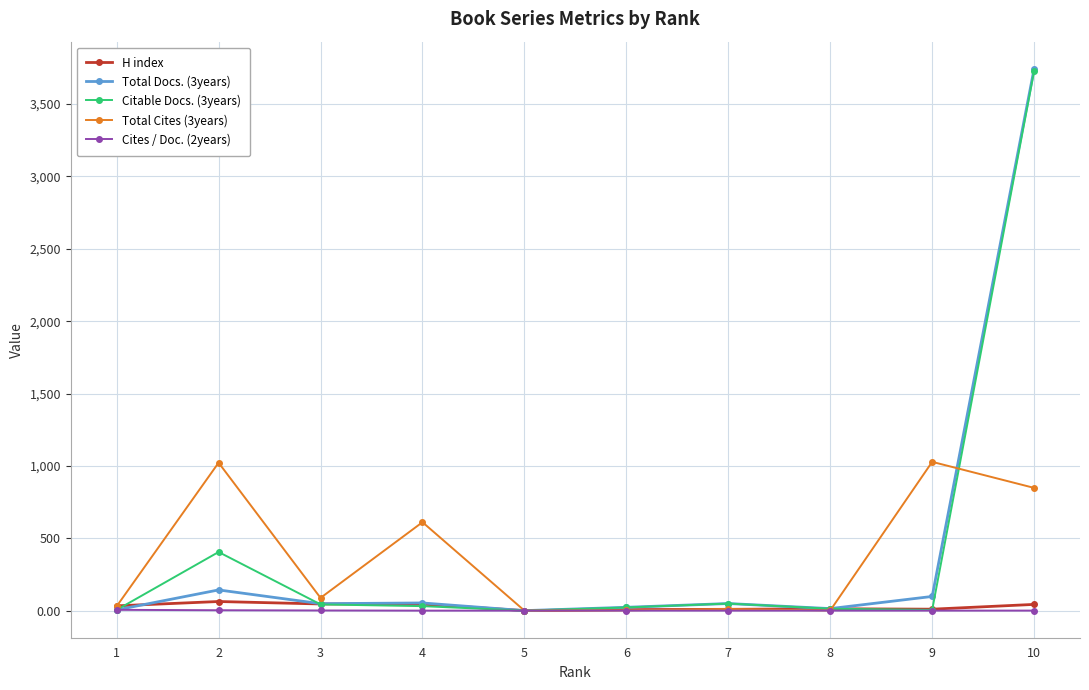

True or false: Total Cites (3years) has more than 2 points higher than both neighbors.

True